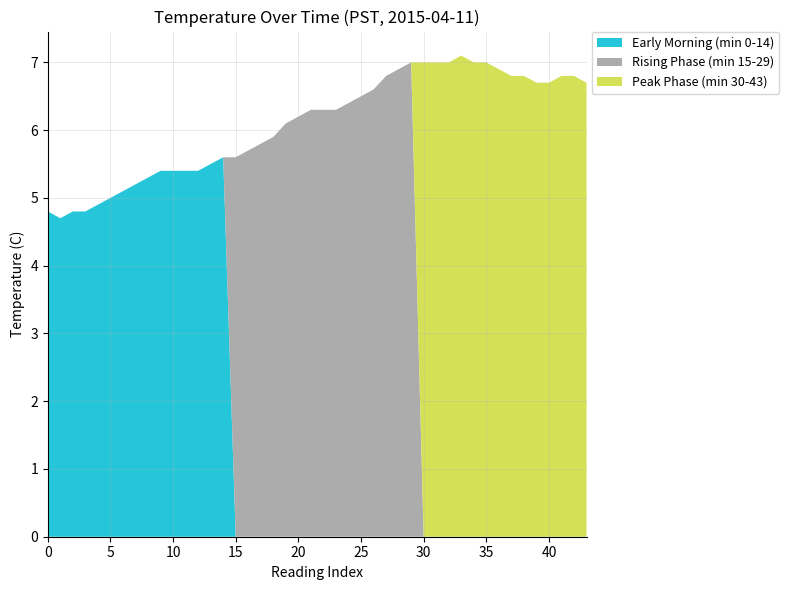

True or false: Early Morning (min 0-14) has a value of 4.8 at 0.

True